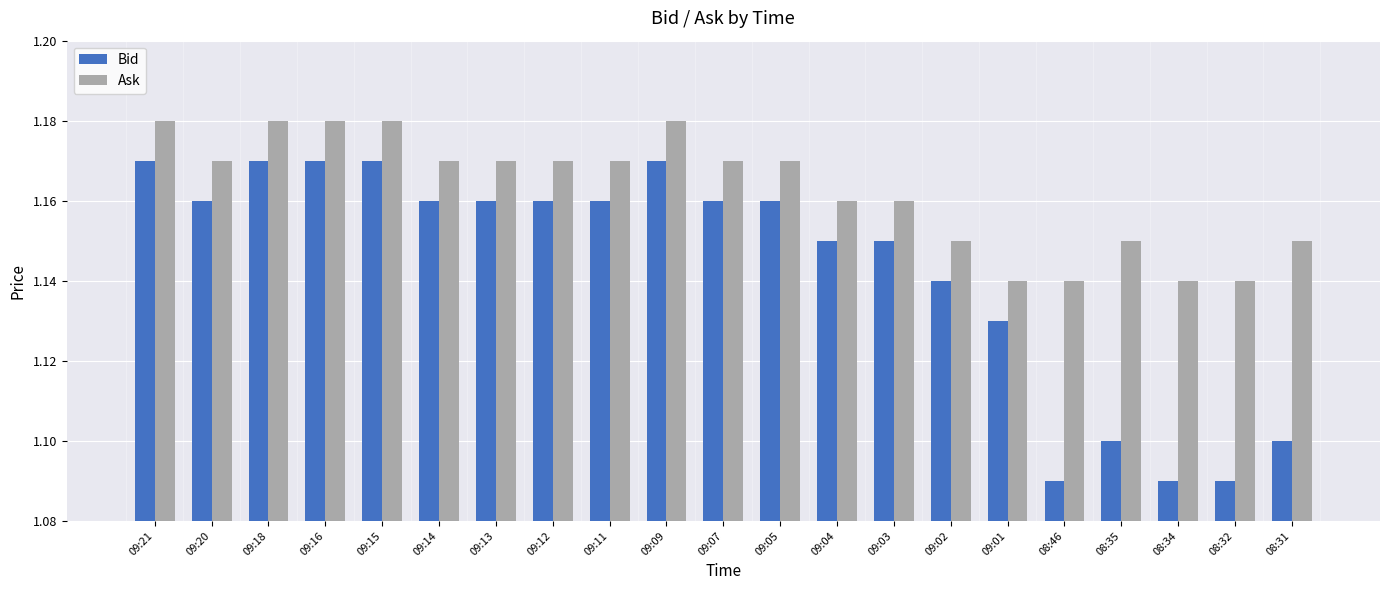

How many Ask values are between 1 and 2?

21